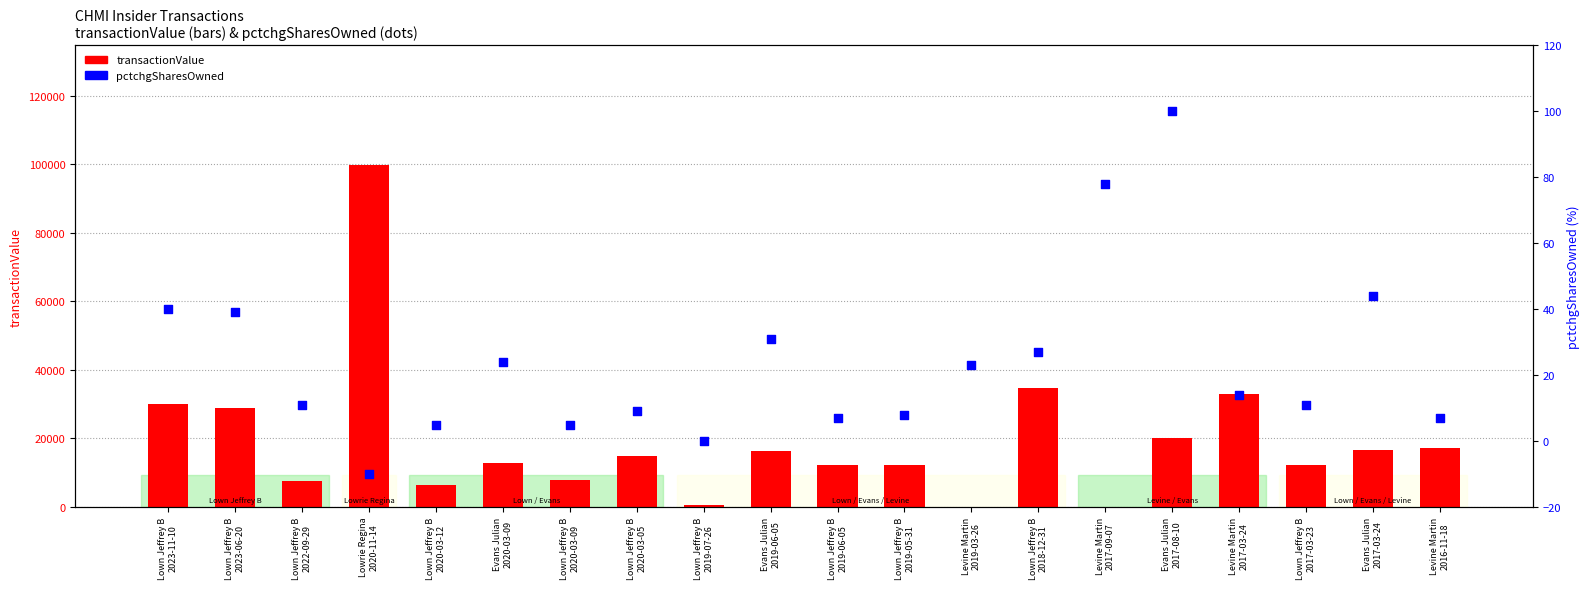

What is the total value across all series at Lown Jeffrey B
2023-06-20?

28803